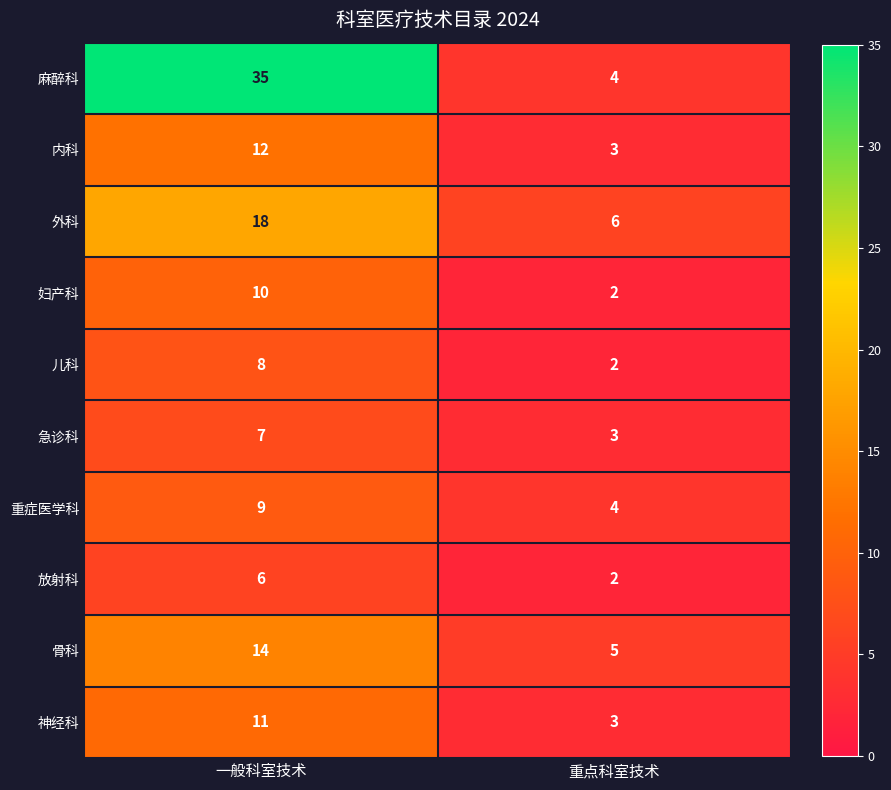

What is the difference between the 骨科 values at 重点科室技术 and 一般科室技术?

9